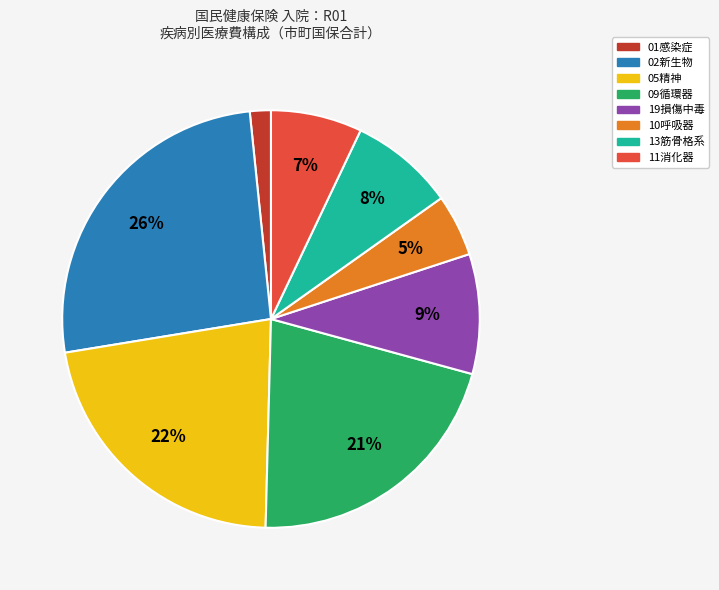

Which has a higher value, 05精神 or 02新生物?

02新生物